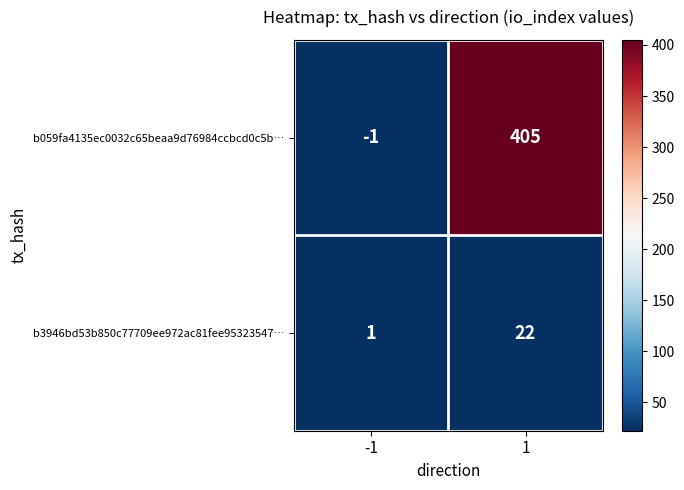

What is the difference between the b059fa4135ec0032c65beaa9d76984ccbcd0c5b… values at -1 and 1?

406